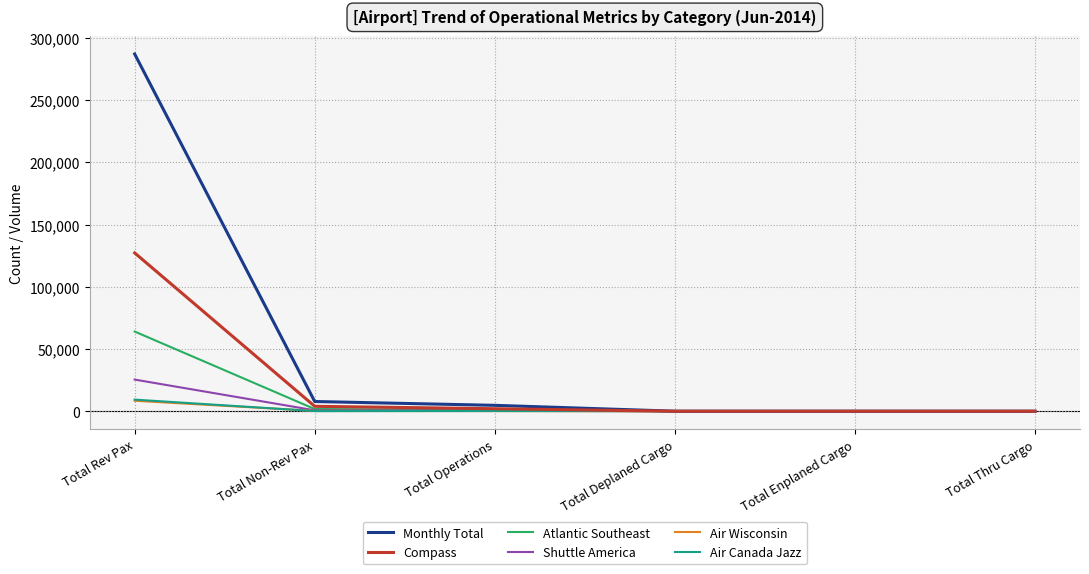

Which series has the largest range (max minus min)?

Monthly Total